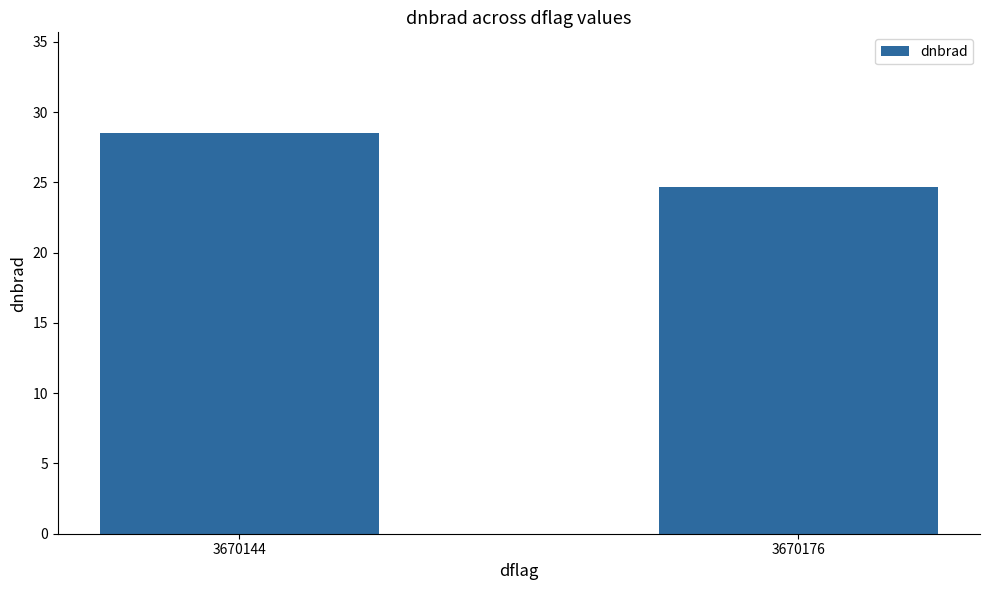

Does the chart contain any negative values?

No